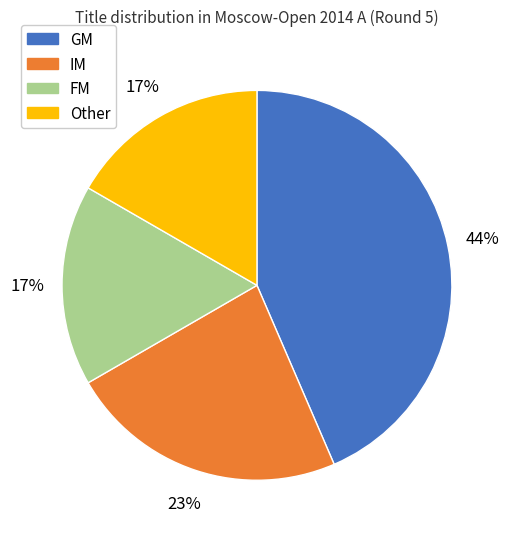

To the nearest percent, what is the difference between the largest and smallest slice percentages?

27%